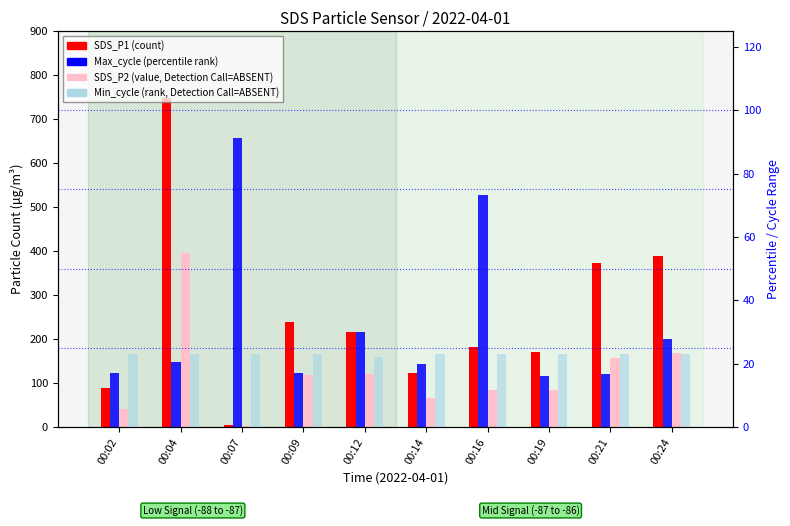

Count the number of data series in this chart.

4